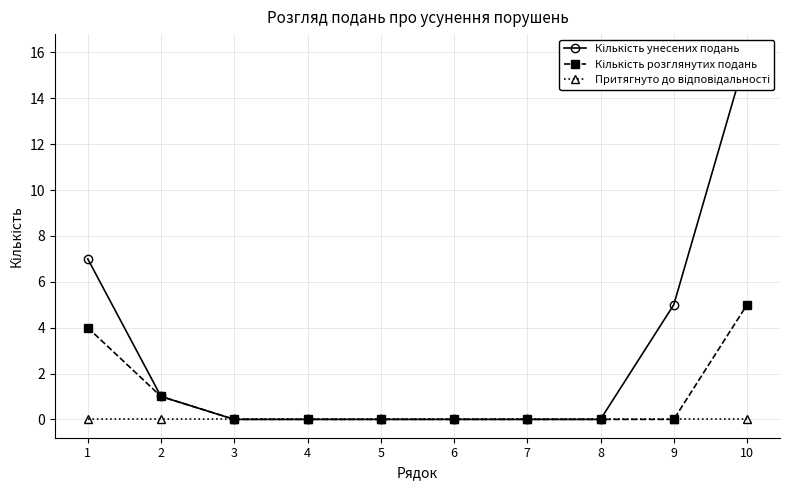

Is the value of Притягнуто до відповідальності at 8 greater than the value of Кількість унесених подань at 5?

No